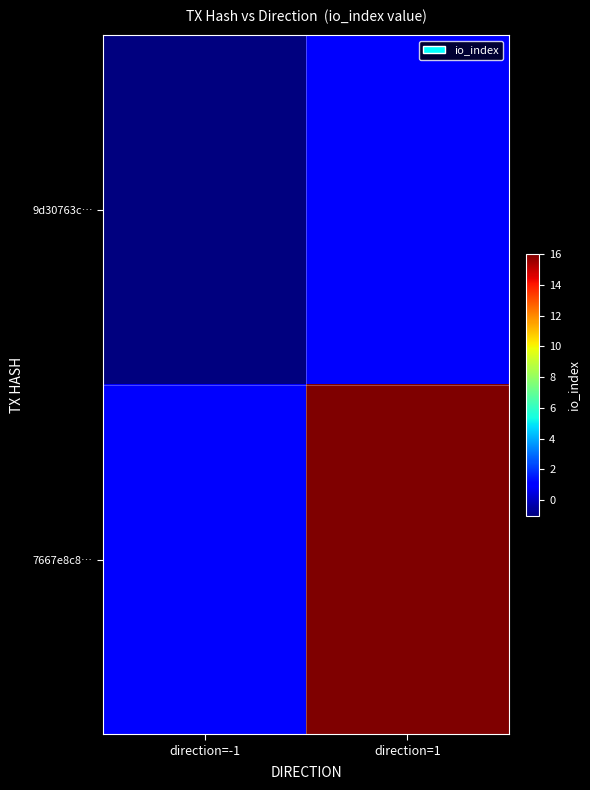

Which series changed the most between direction=-1 and direction=1?

7667e8c8…